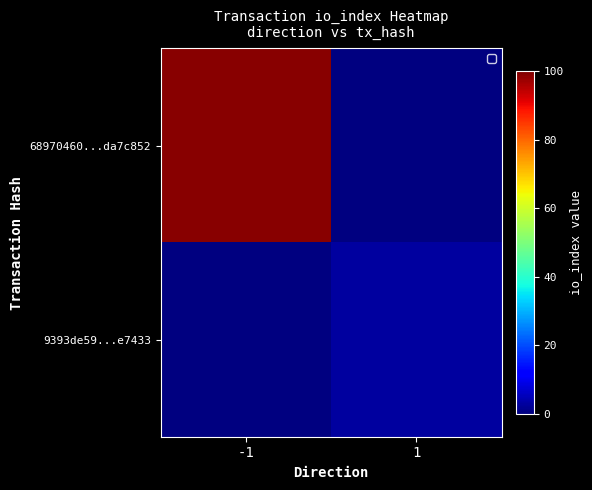

Rank the series at 1 from lowest to highest value.

68970460...da7c852, 9393de59...e7433